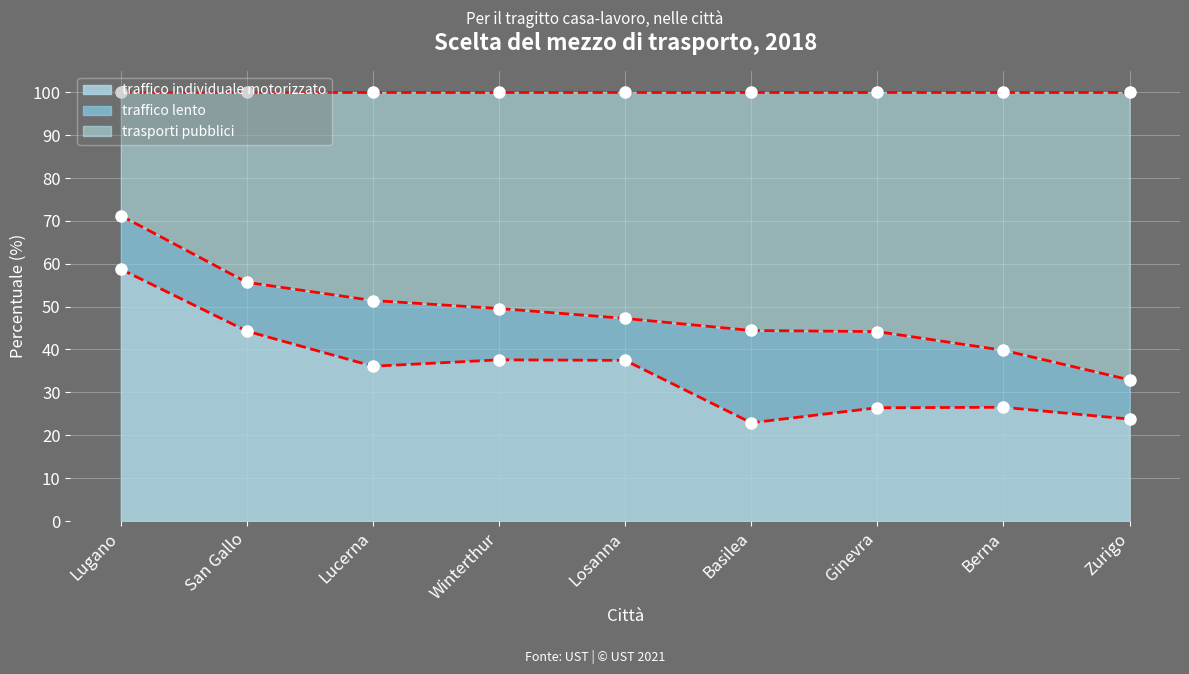

What is the spread (max minus min) of values at Basilea?

77.1